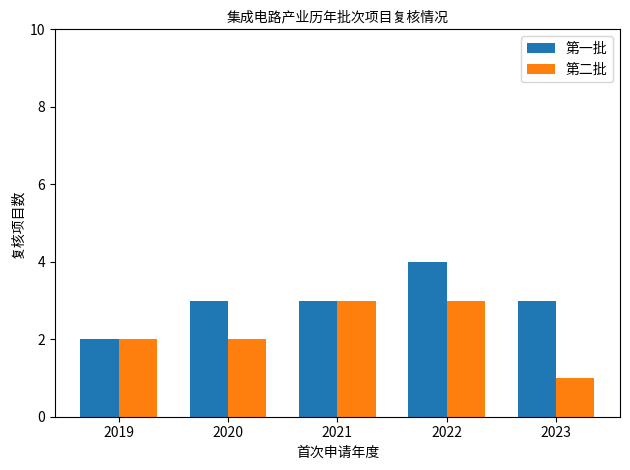

What value does the 第二批 series have at 2021?

3